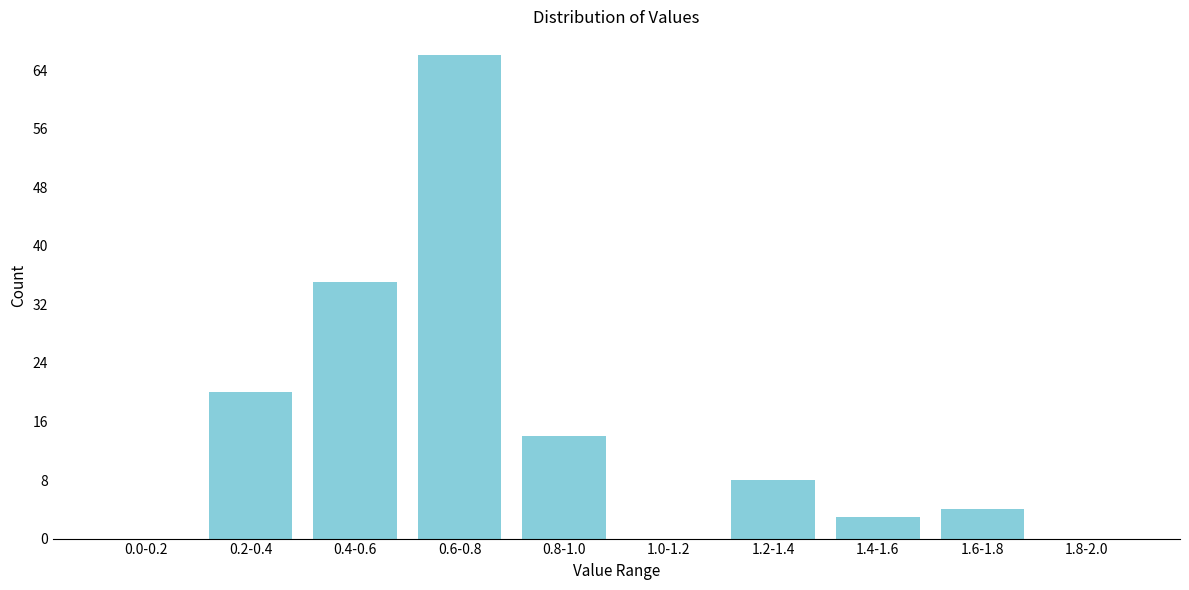

Reading left to right, extract all data points from this chart.

0.0-0.2=0	0.2-0.4=20	0.4-0.6=35	0.6-0.8=66	0.8-1.0=14	1.0-1.2=0	1.2-1.4=8	1.4-1.6=3	1.6-1.8=4	1.8-2.0=0